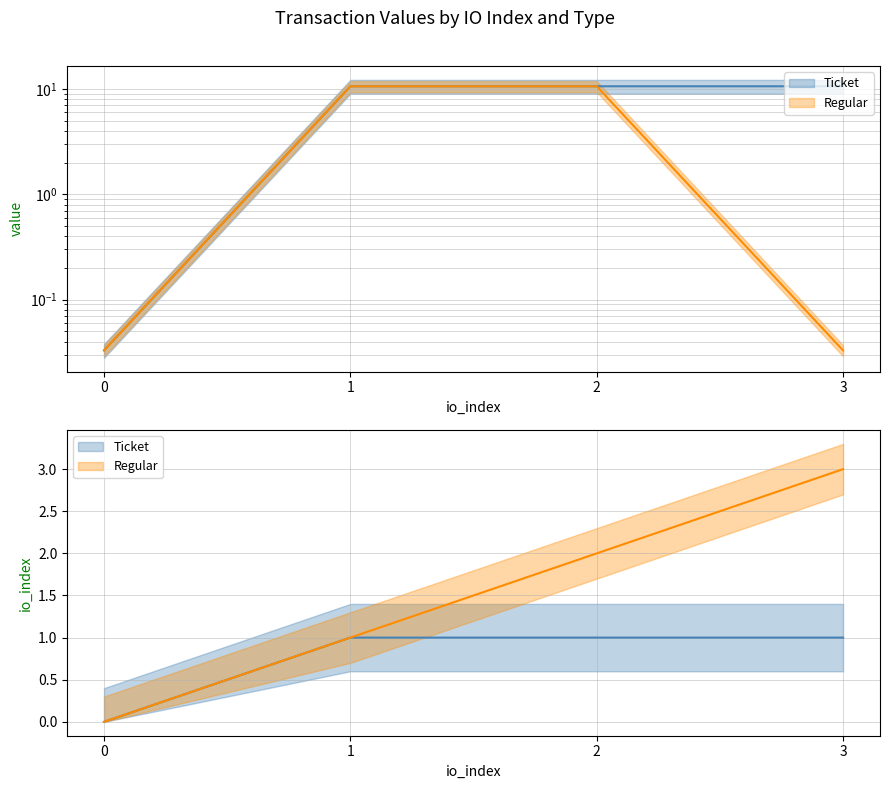

Between 0 and 3, which is larger?

3